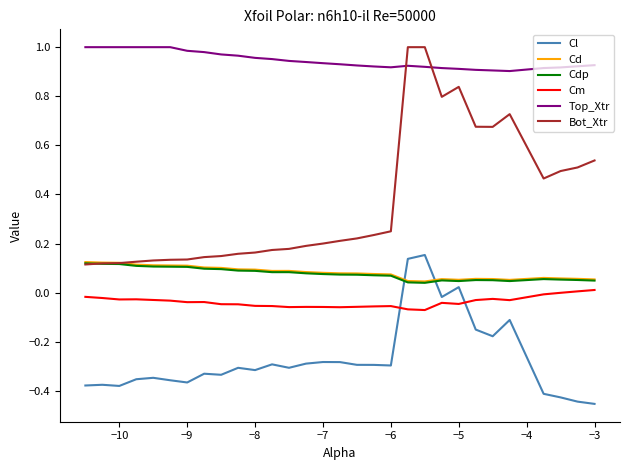

How many times do Bot_Xtr and Top_Xtr cross each other?

2